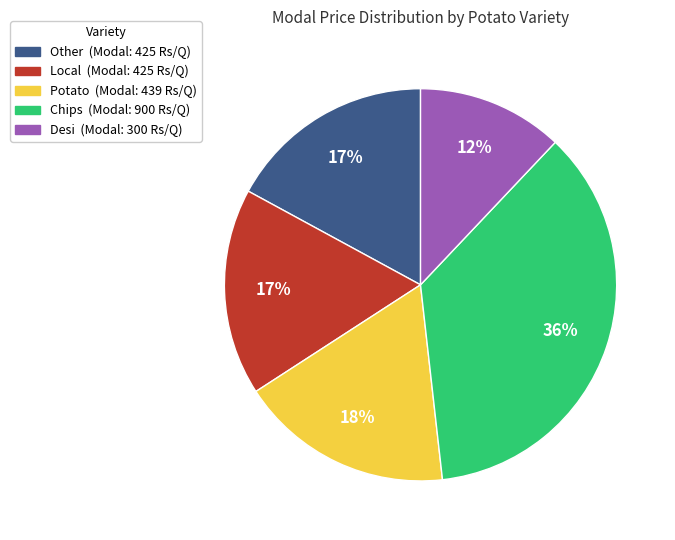

To the nearest percent, what is the difference between the largest and smallest slice percentages?

24%